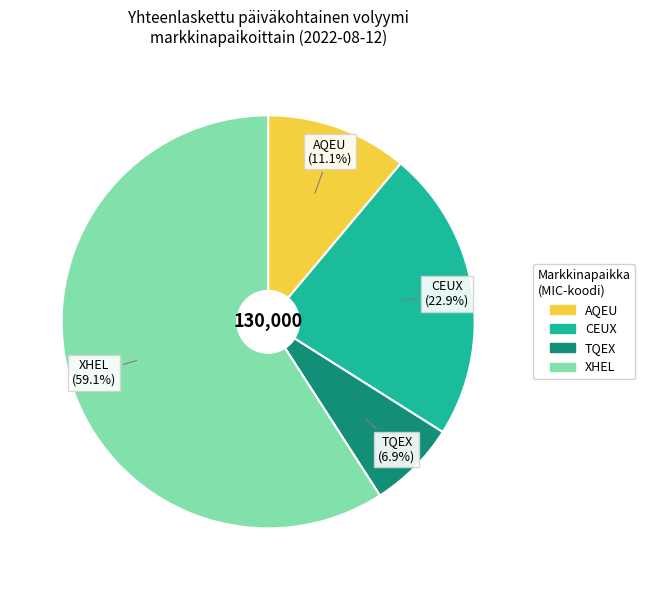

Which category has the biggest portion of the pie?

XHEL